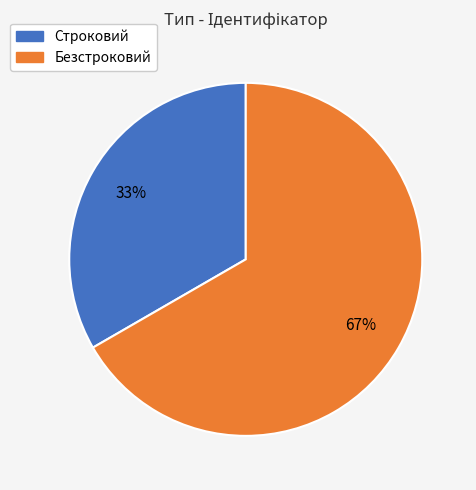

Count the number of slices in the pie.

2